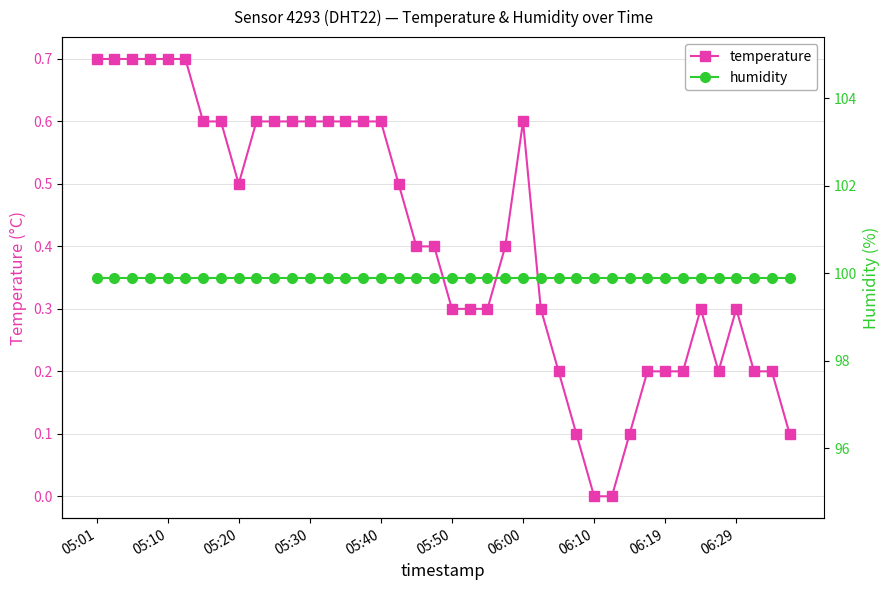

At 05:20, list the series in order from smallest to largest.

temperature, humidity